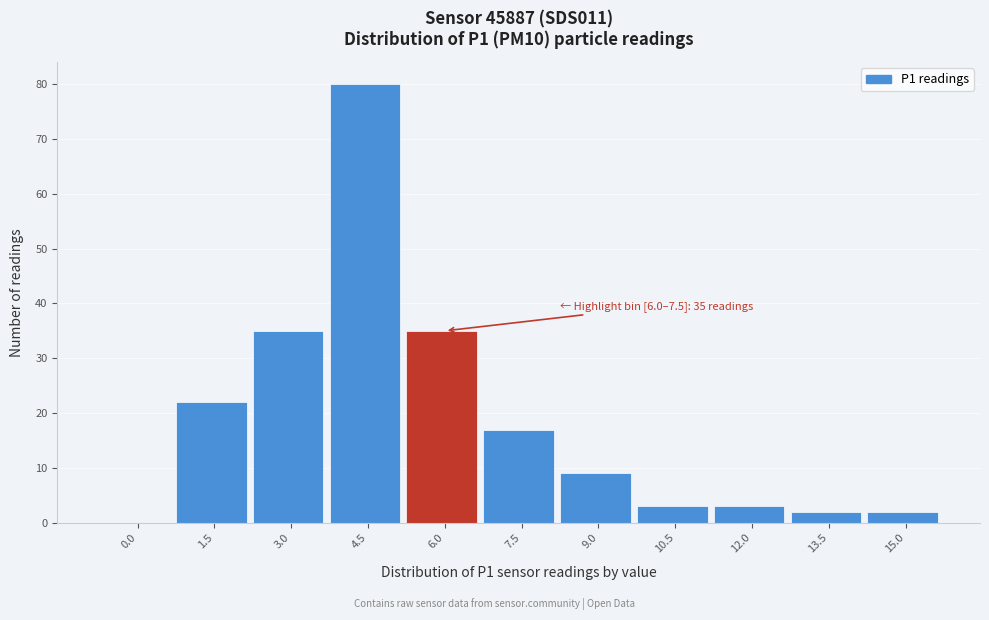

Reading right to left, extract all data points from this chart.

15.0=2	13.5=2	12.0=3	10.5=3	9.0=9	7.5=17	6.0=35	4.5=80	3.0=35	1.5=22	0.0=0